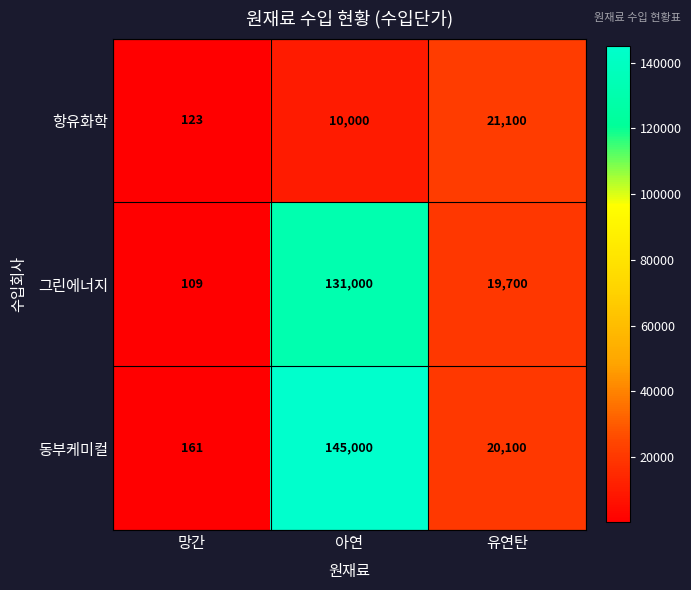

Which label corresponds to the smallest value in the chart?

망간